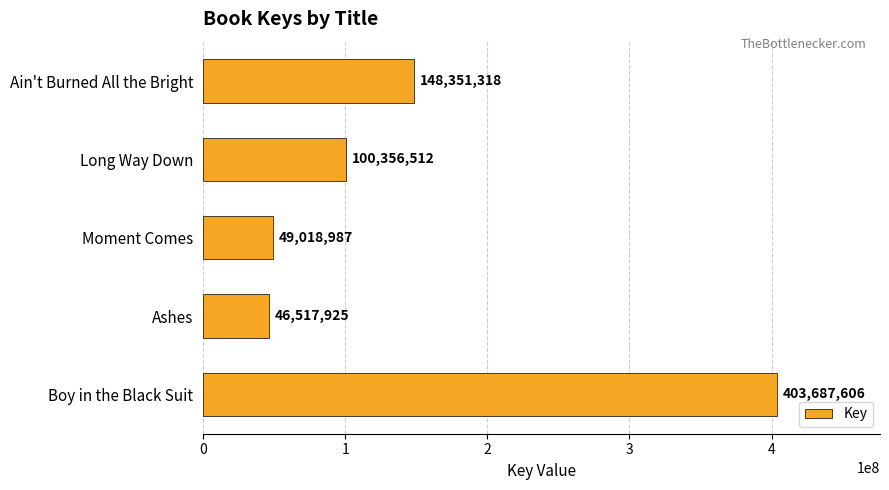

What is the difference between the maximum and minimum values?

357169681